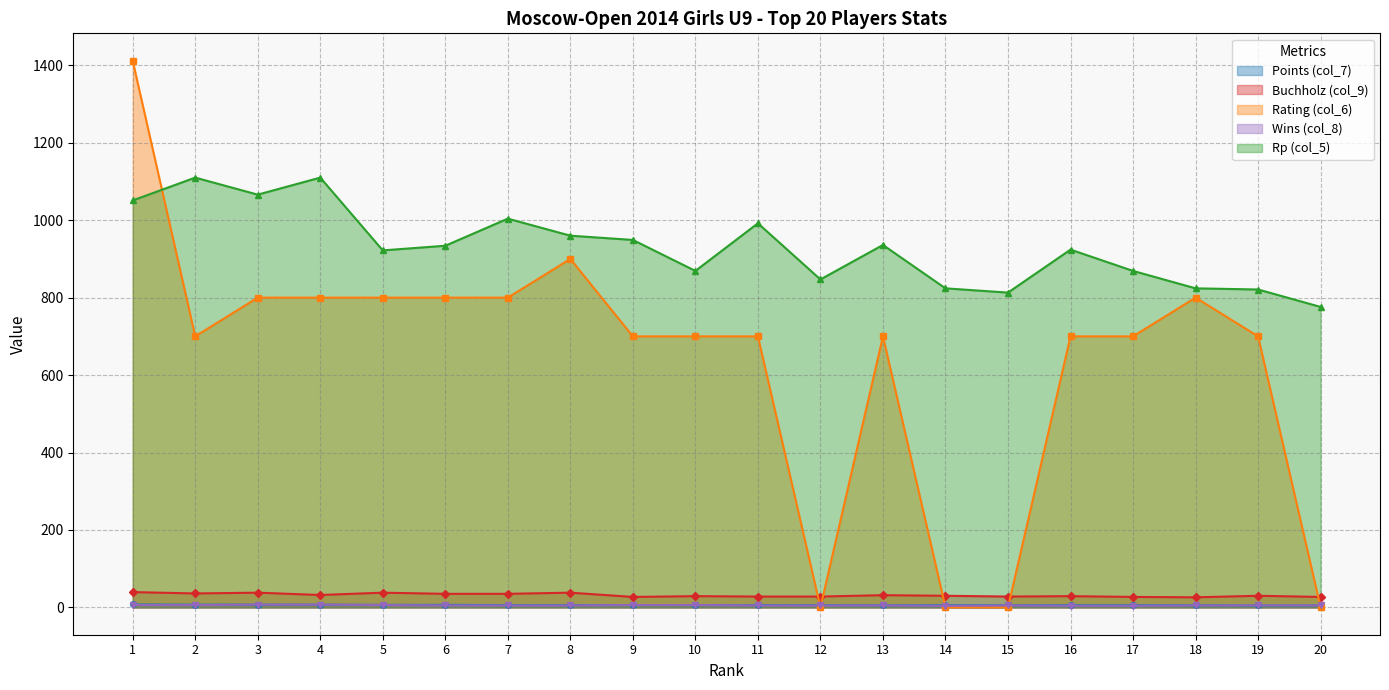

What is the maximum value for Wins (col_8)?

7.0